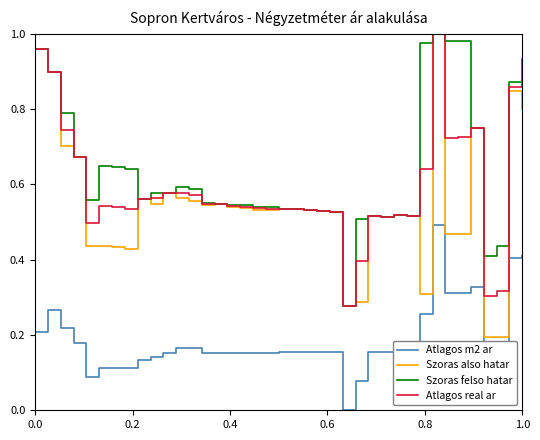

True or false: Atlagos m2 ar and Szoras felso hatar cross at least once.

False